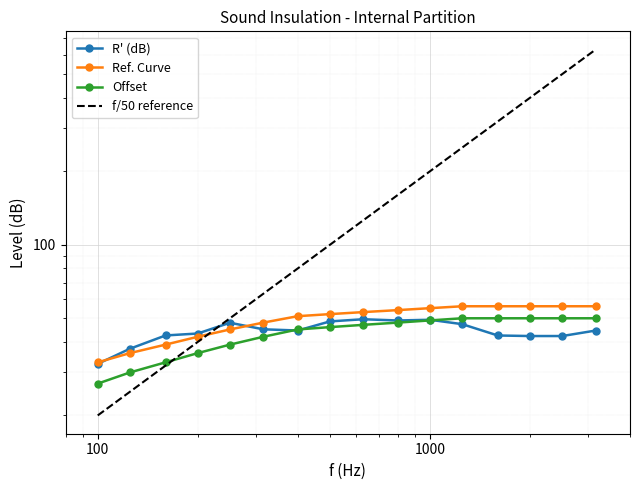

True or false: Offset and Ref. Curve intersect in this chart.

False